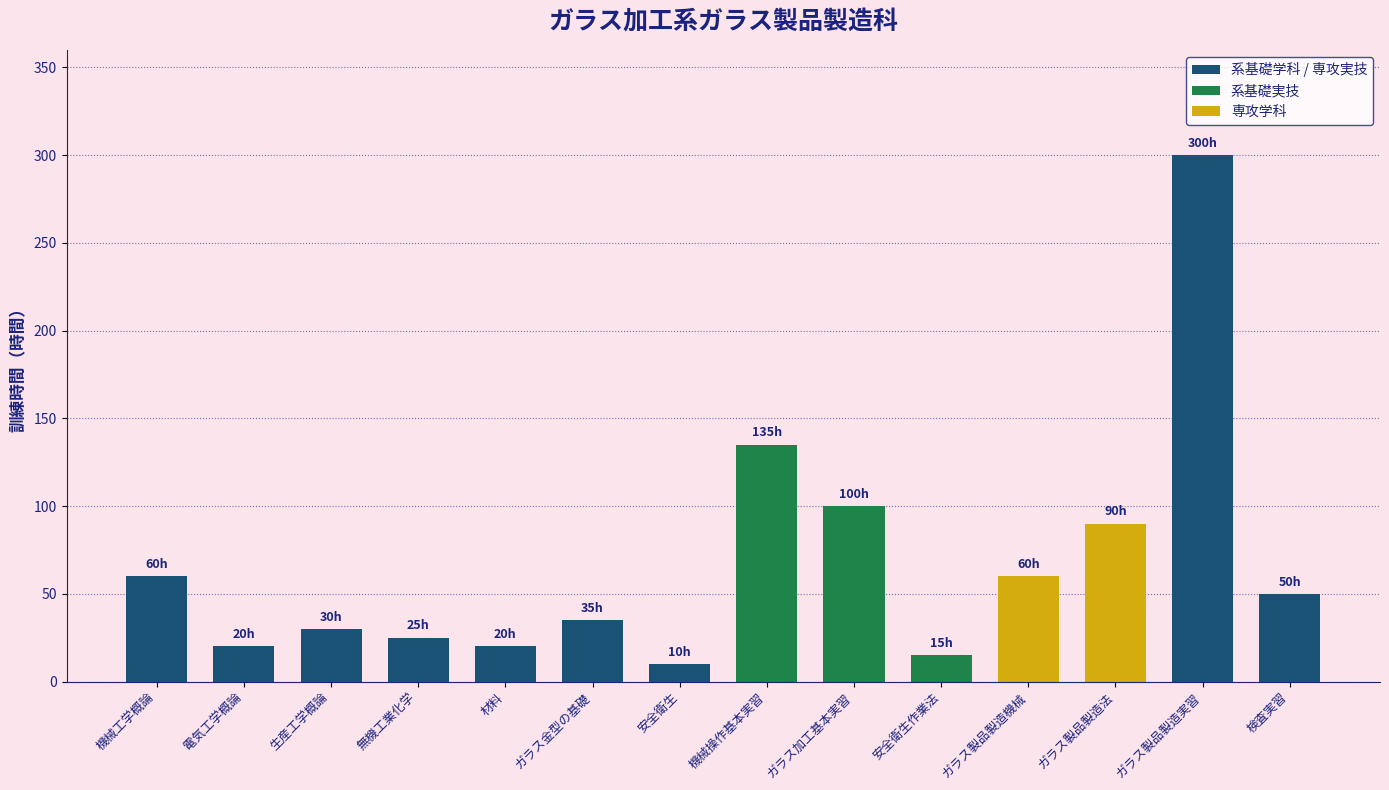

Does the chart contain stacked bars?

No